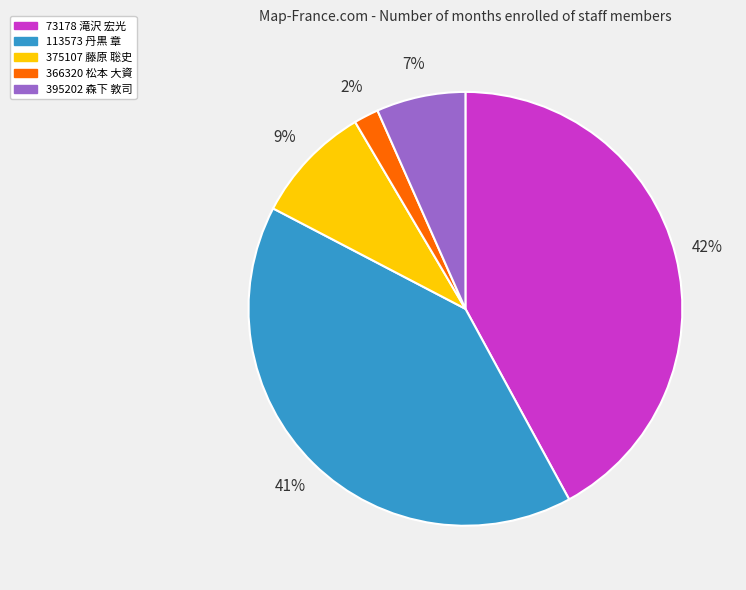

To the nearest percent, what percentage of the pie is 395202 森下 敦司?

7%